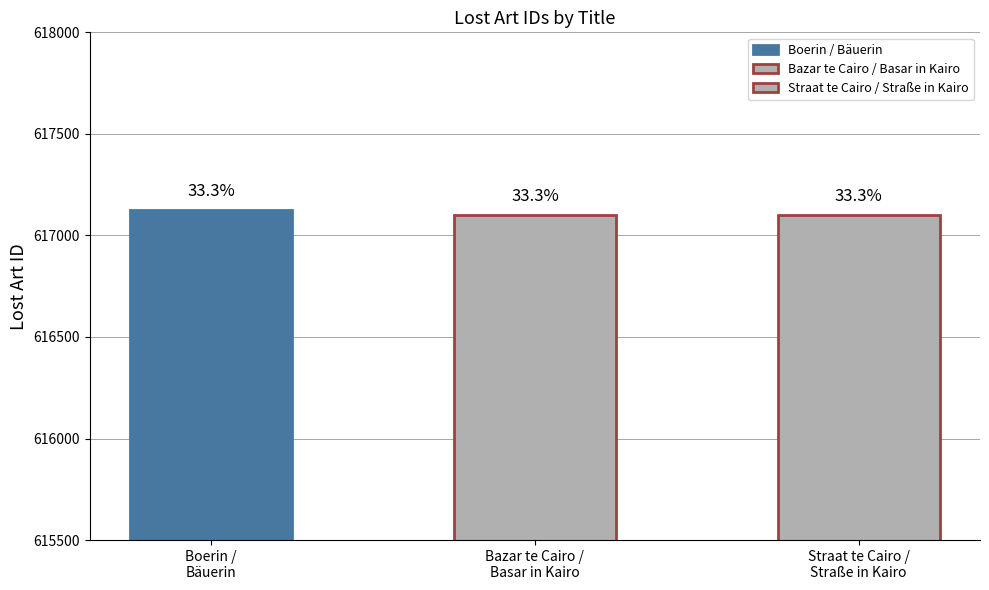

Read the value at Straat te Cairo / Straße in Kairo, to the nearest 5.

617100